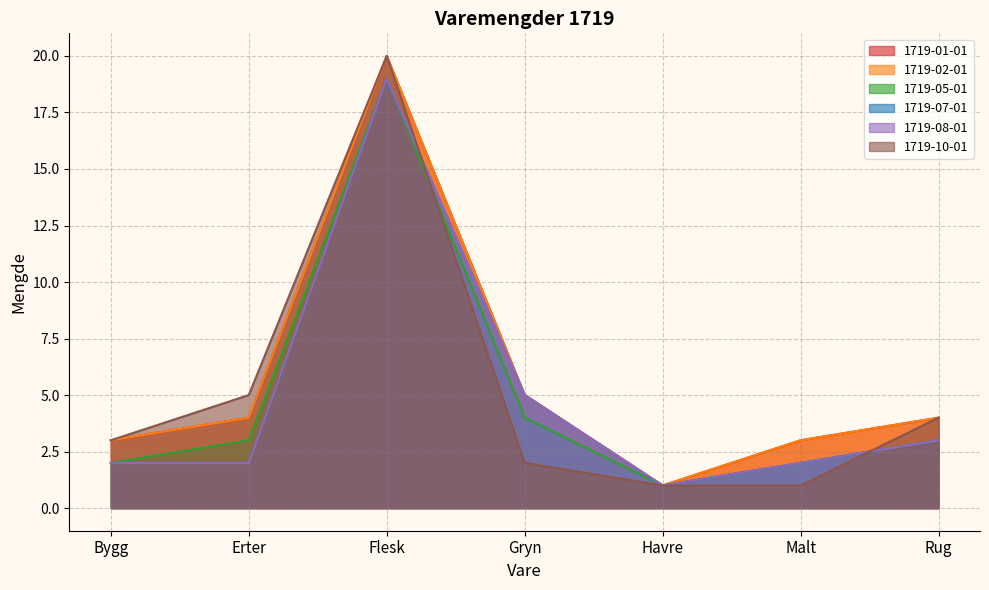

At how many categories does at least one series exceed 9?

1